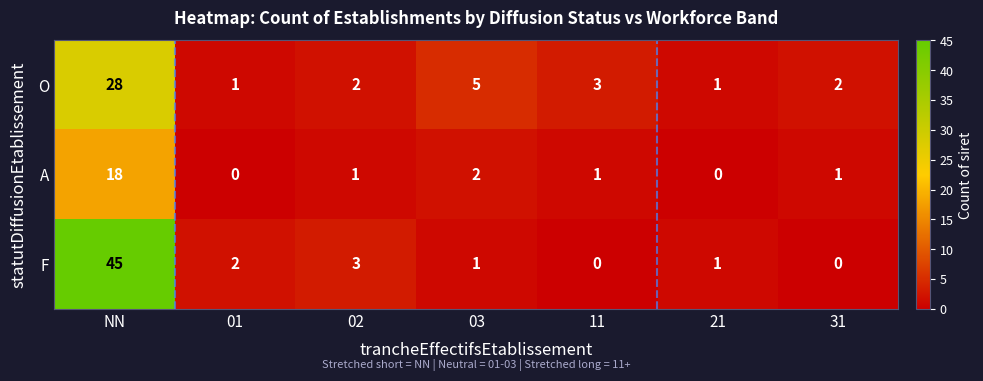

What is the sum of the O values at 31 and 21?

3